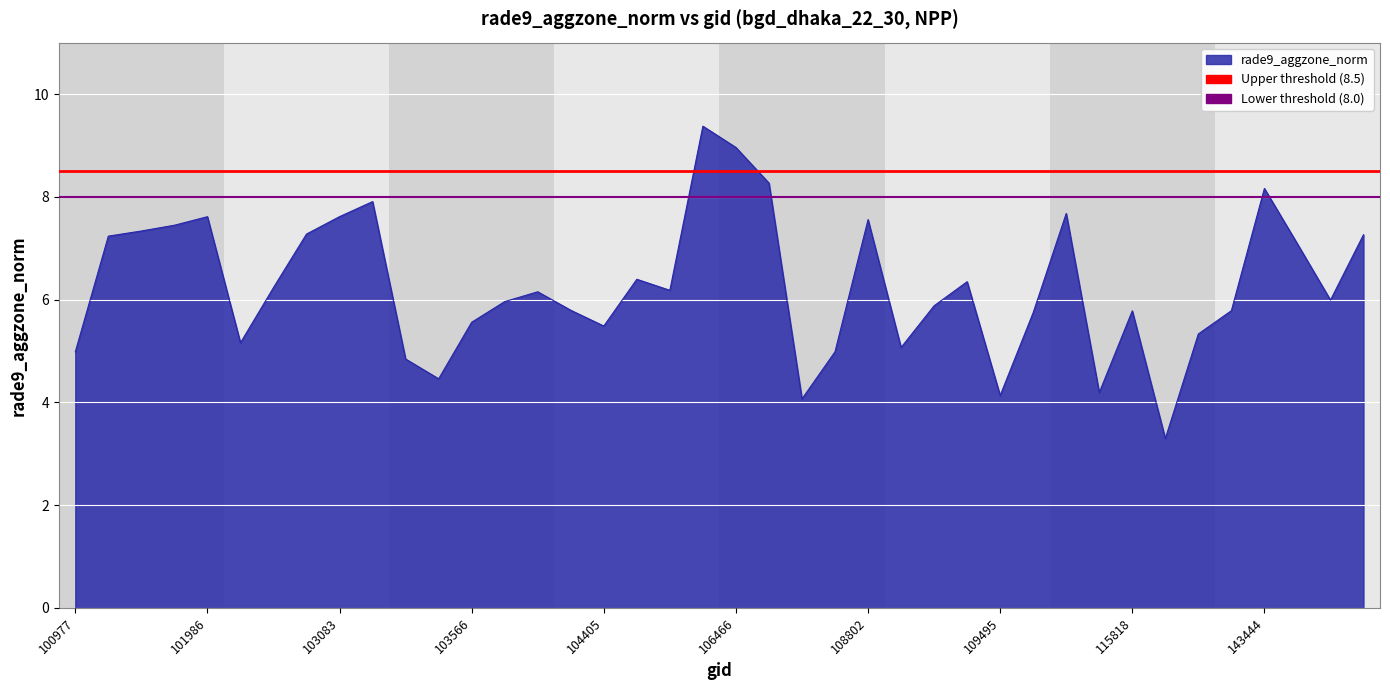

What is the value of the Upper threshold point at the 2nd from the left?

8.5